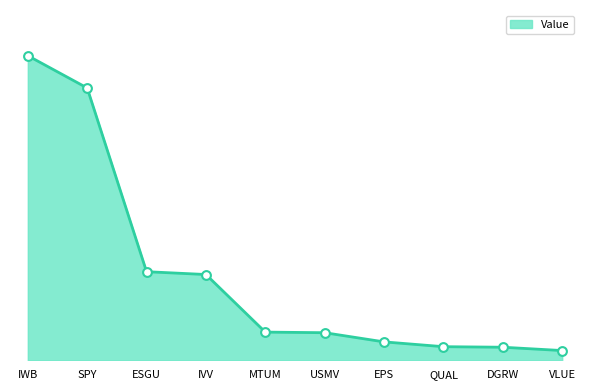

What is the change in value from USMV to DGRW?

-20977000